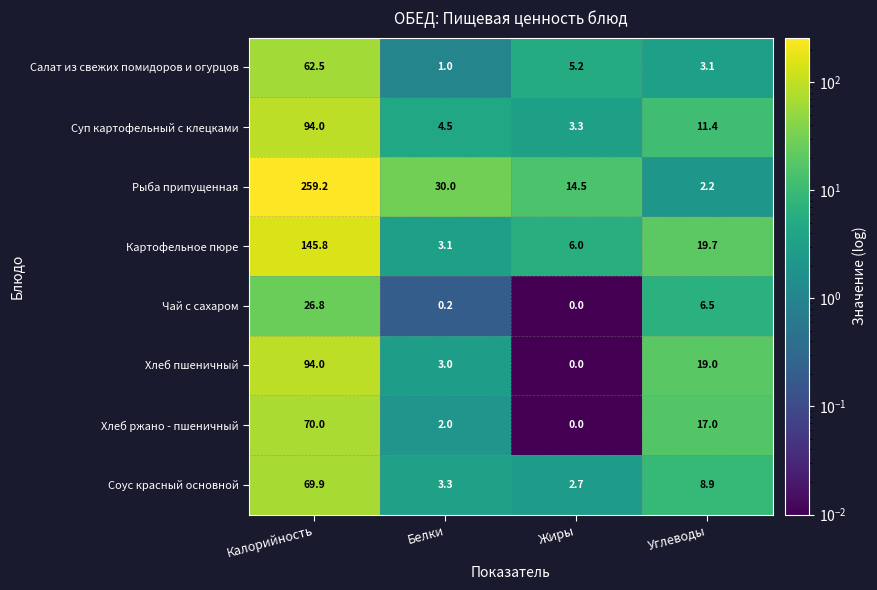

What is the difference between the Суп картофельный с клецками values at Белки and Углеводы?

6.9